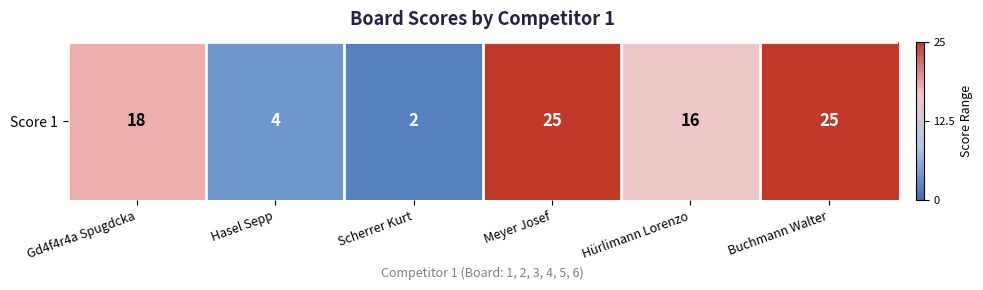

At which category does the chart reach its minimum across all series?

Scherrer Kurt